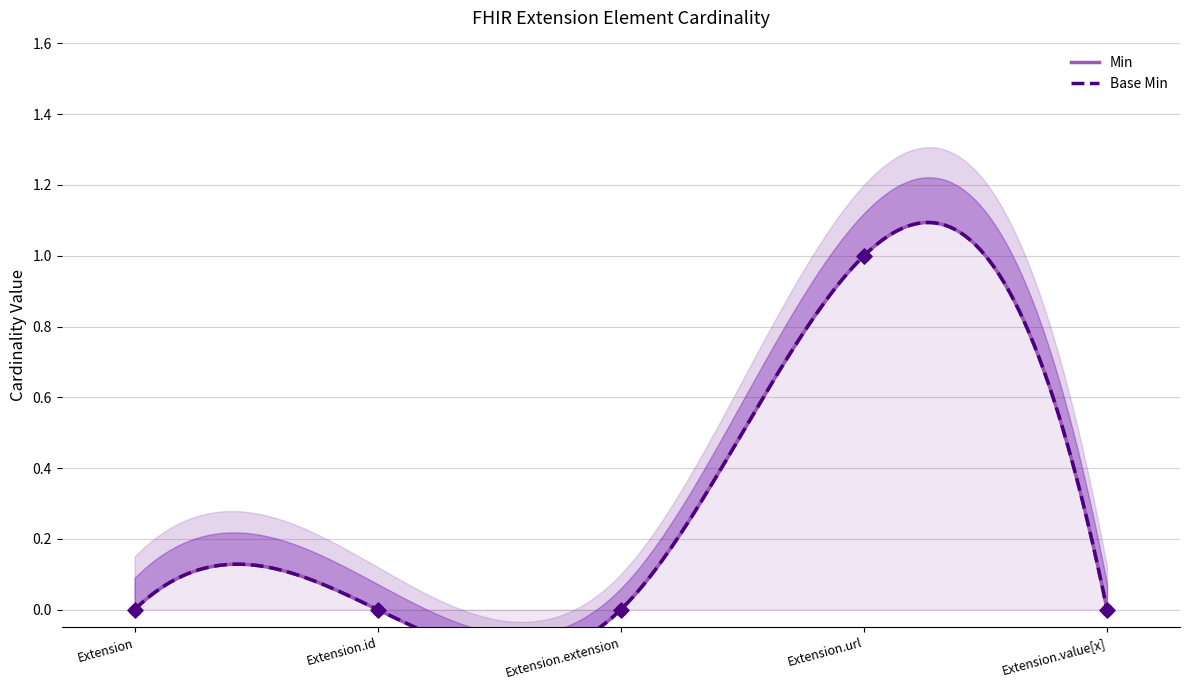

Which series contains the lowest Y value?

Min